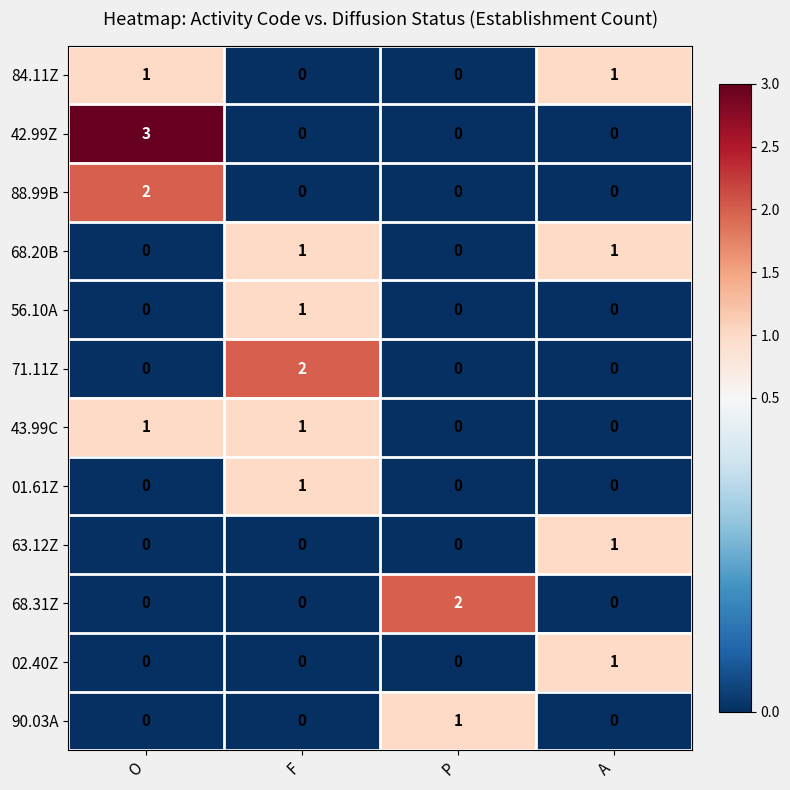

Which series changed the most between P and A?

68.31Z